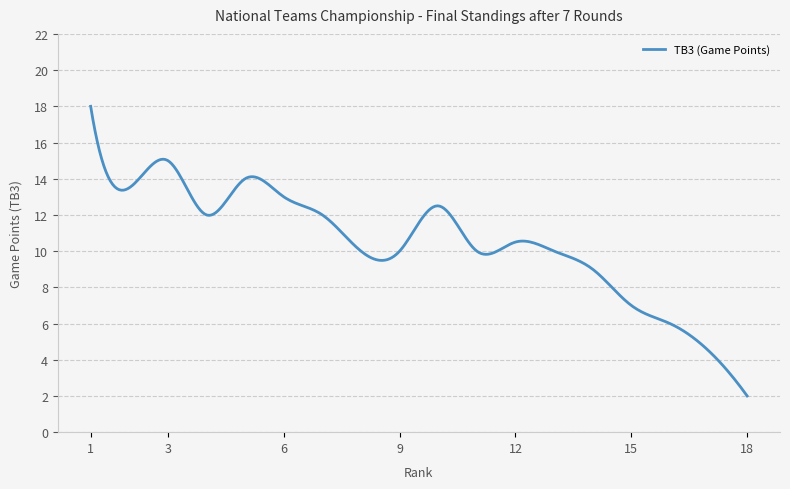

What is the difference between the maximum and minimum values?

16.0